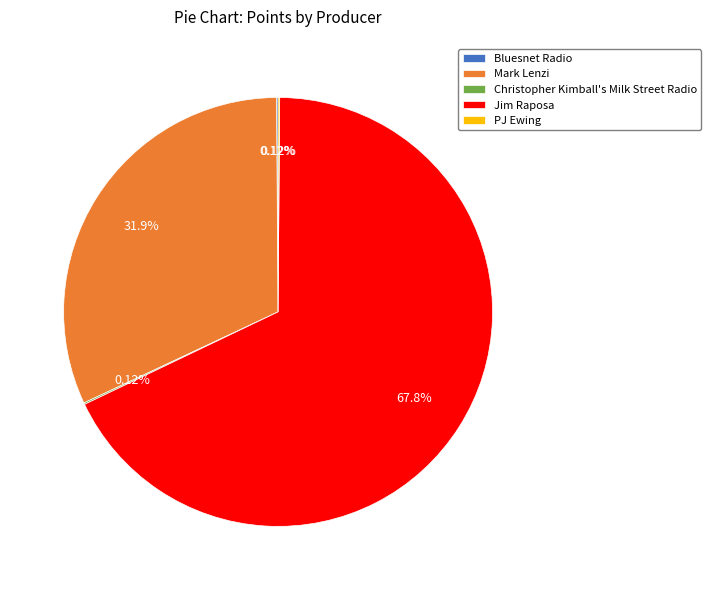

Which category has the biggest portion of the pie?

Jim Raposa